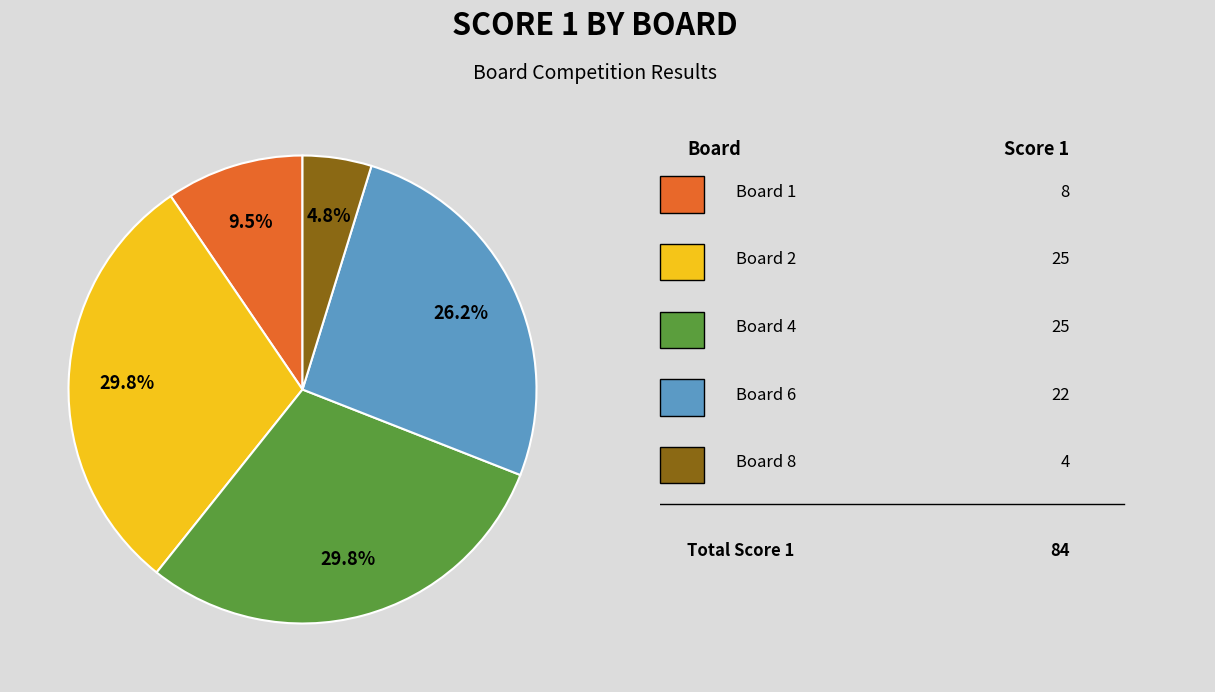

Is there a majority slice in this chart?

No